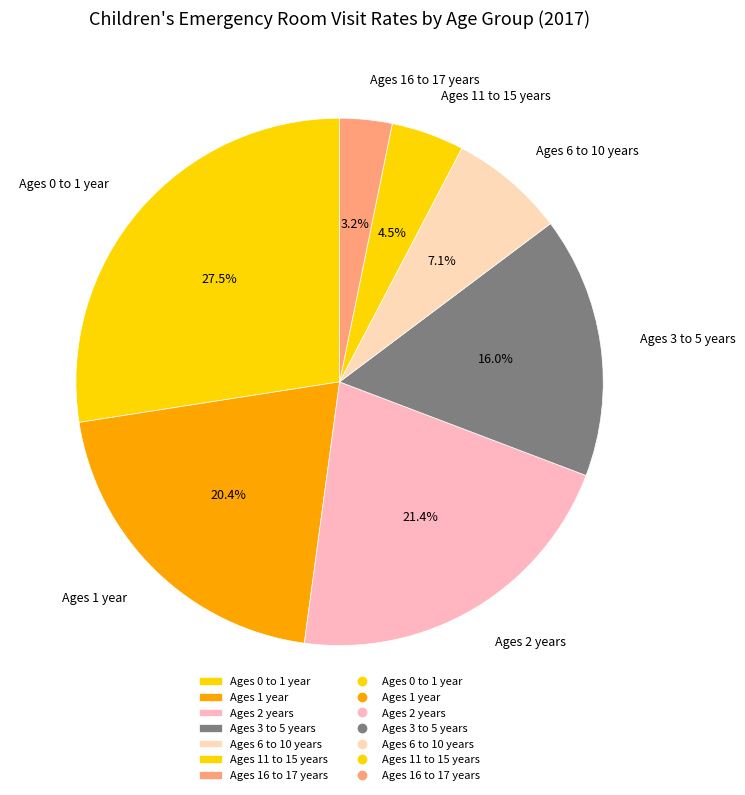

Which has a higher value, Ages 3 to 5 years or Ages 16 to 17 years?

Ages 3 to 5 years